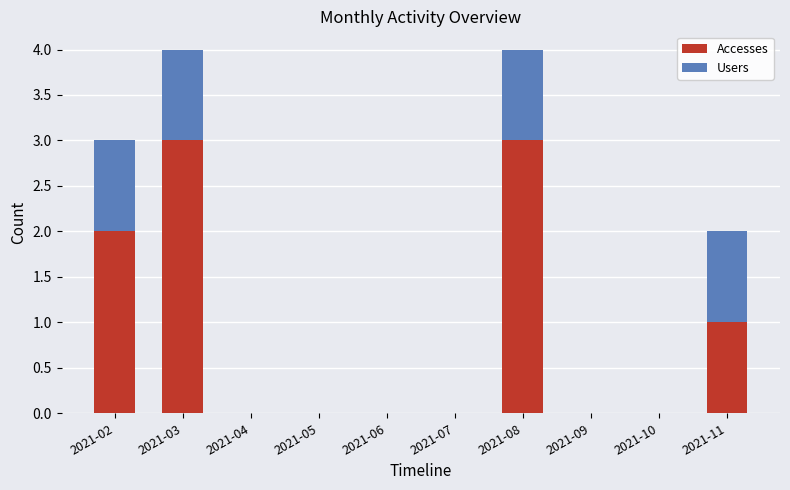

What is the sum of all Accesses values?

9